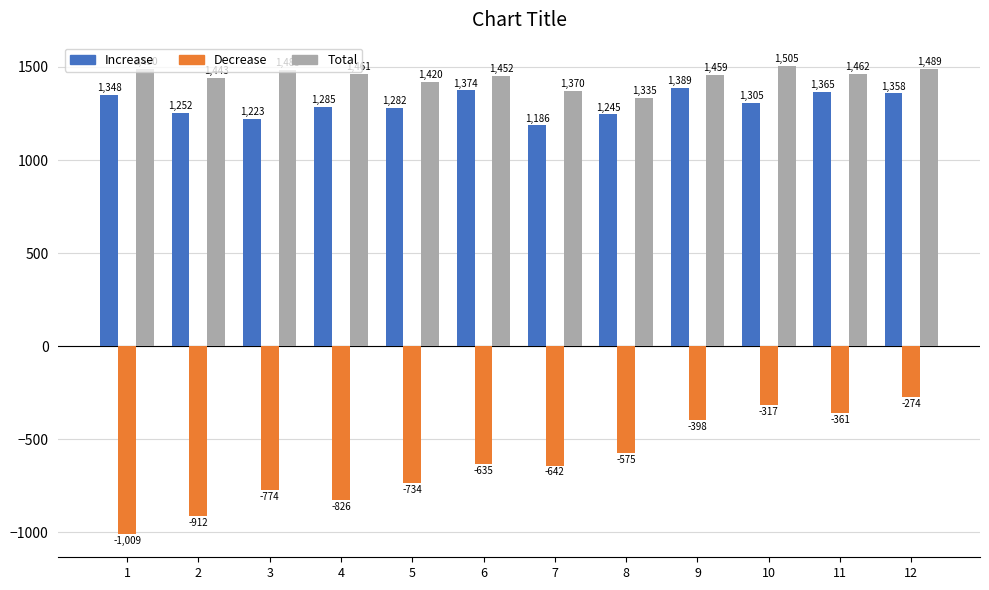

What is the average value of the Decrease series?

-621